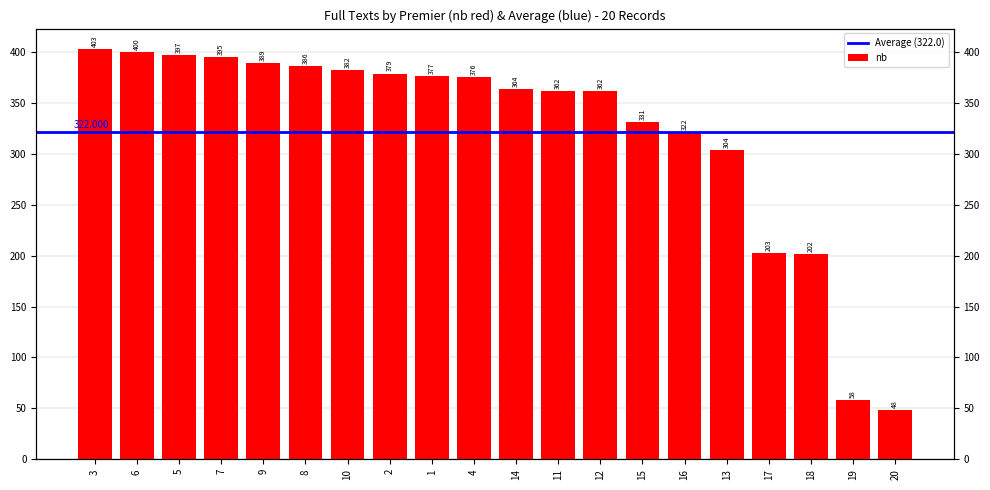

What is the smallest value displayed?

48